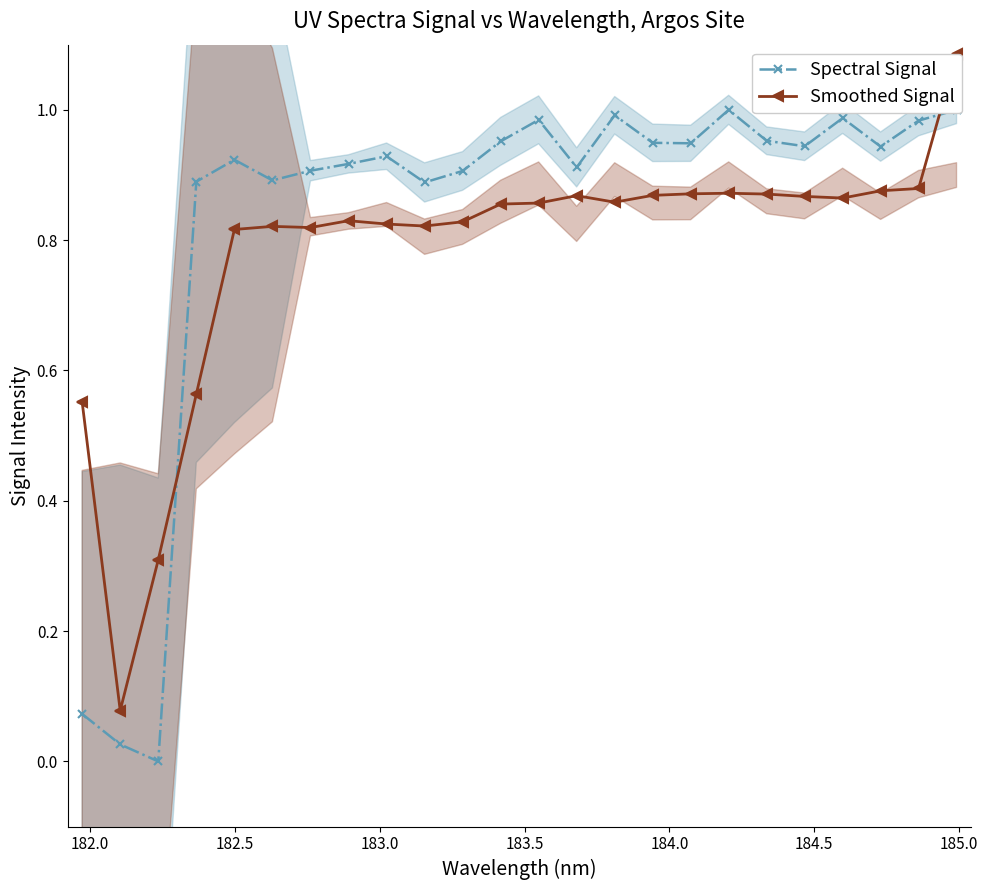

What are all the series names shown in the legend?

Spectral Signal, Smoothed Signal